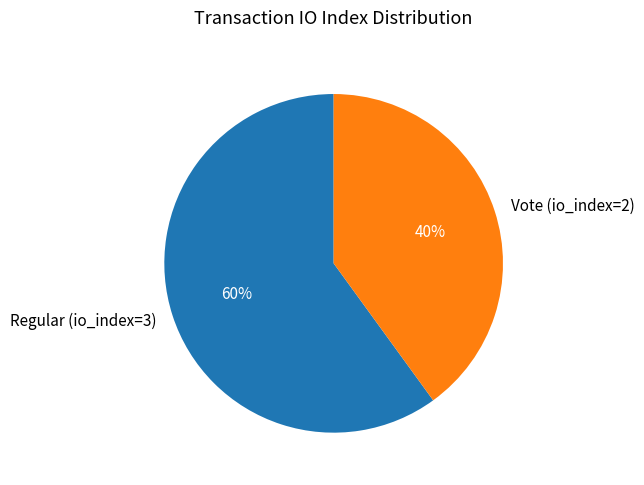

What is the largest slice in the pie chart?

Regular (io_index=3)